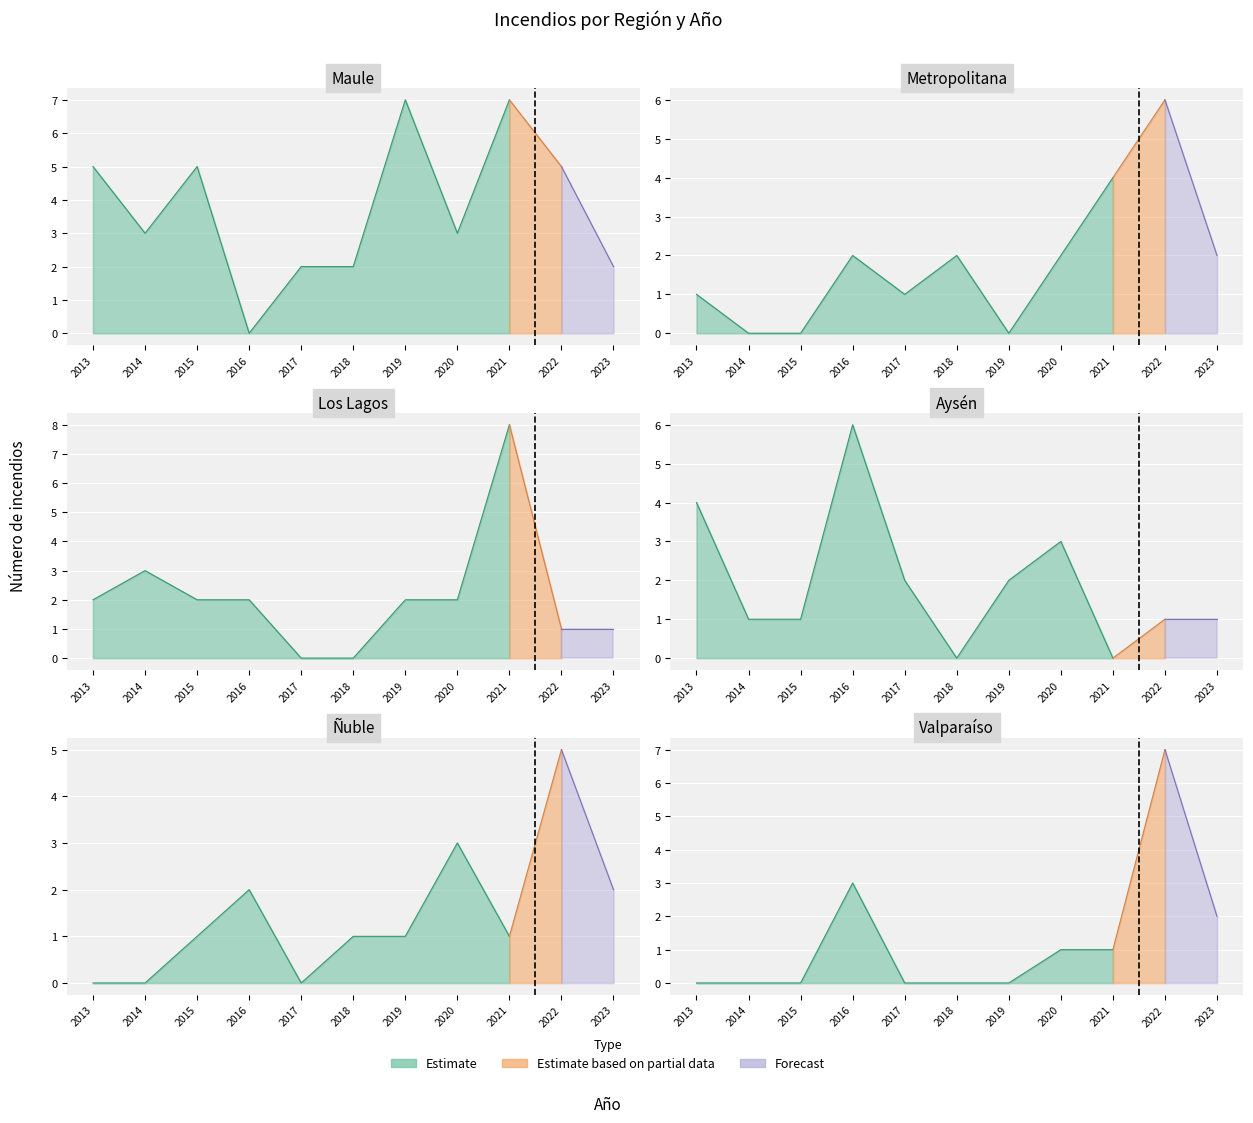

At which label does Ñuble reach its minimum?

2013